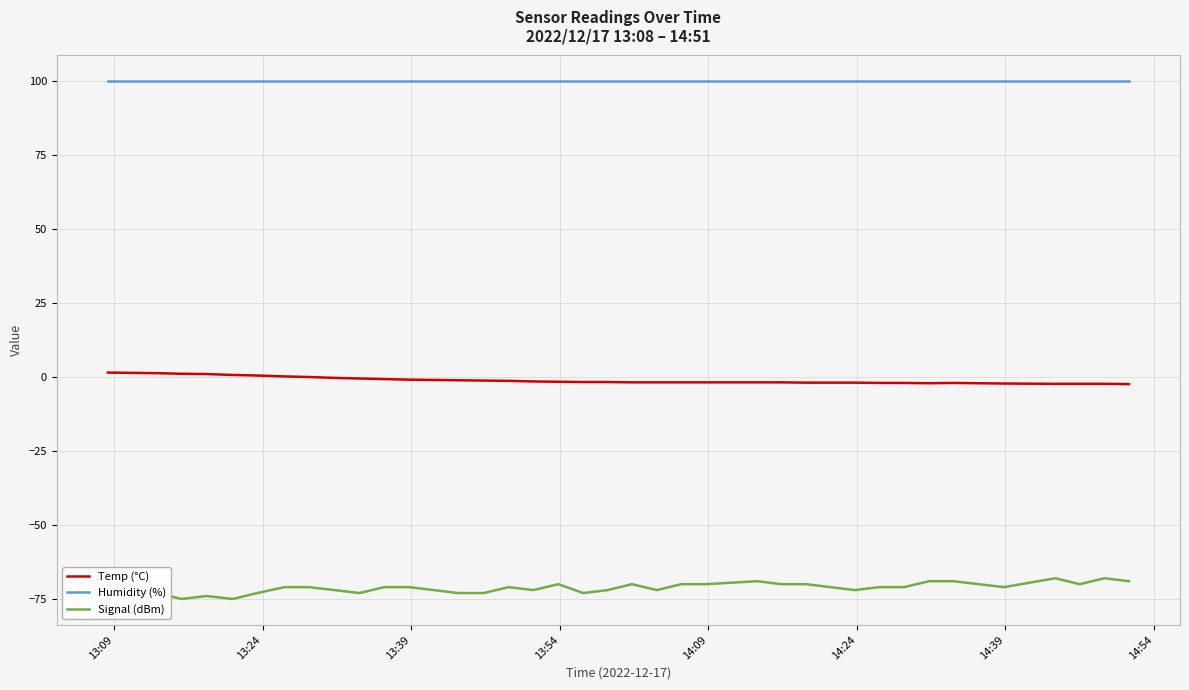

List the series in order of their peak value, lowest first.

Signal (dBm), Temp (°C), Humidity (%)